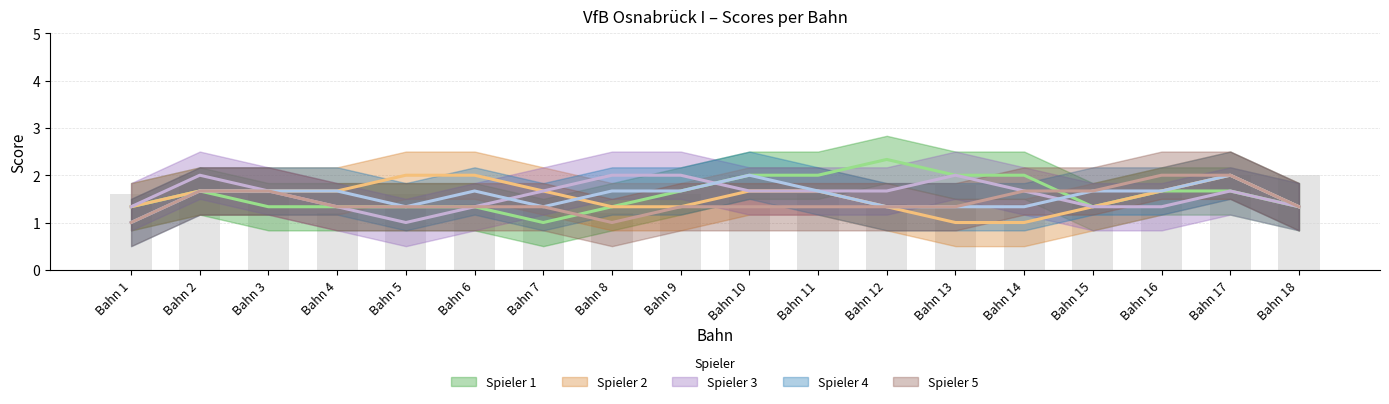

What is the value of the Spieler 2 bar at the 5th from the left?

2